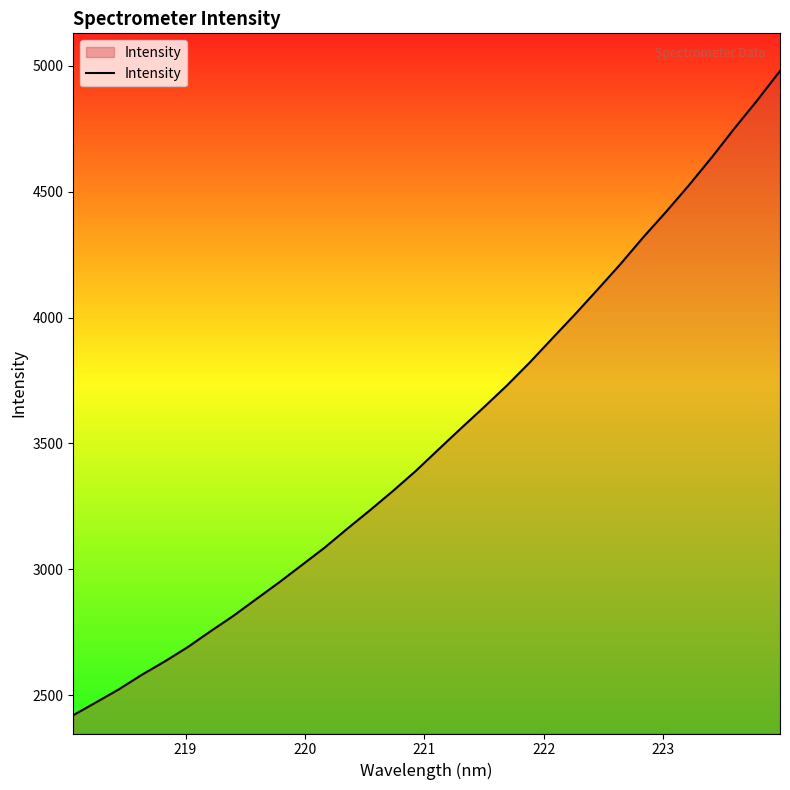

What is the minimum value shown in the chart?

2421.2